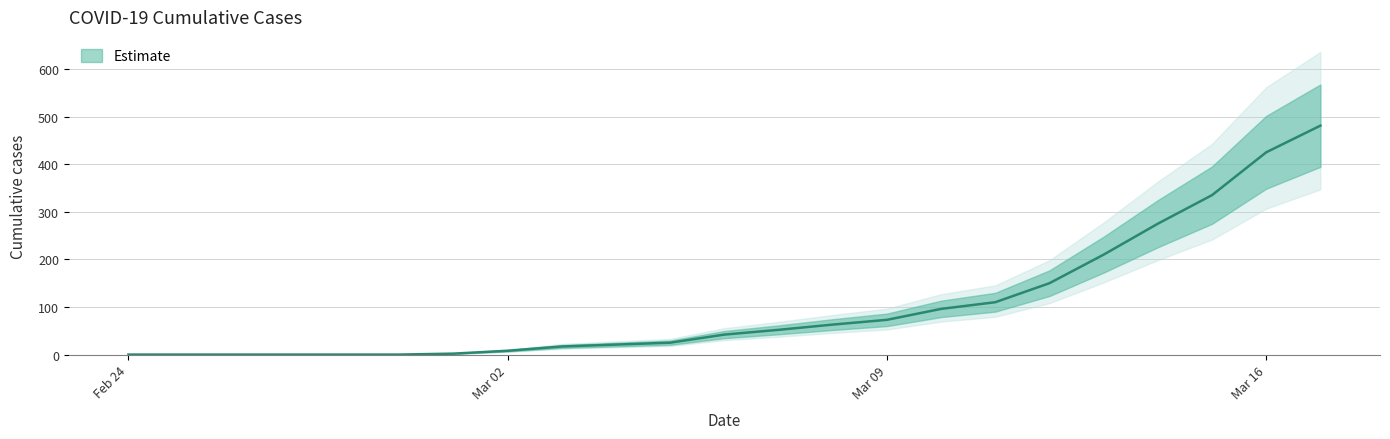

What is the difference between the maximum and minimum values?

481